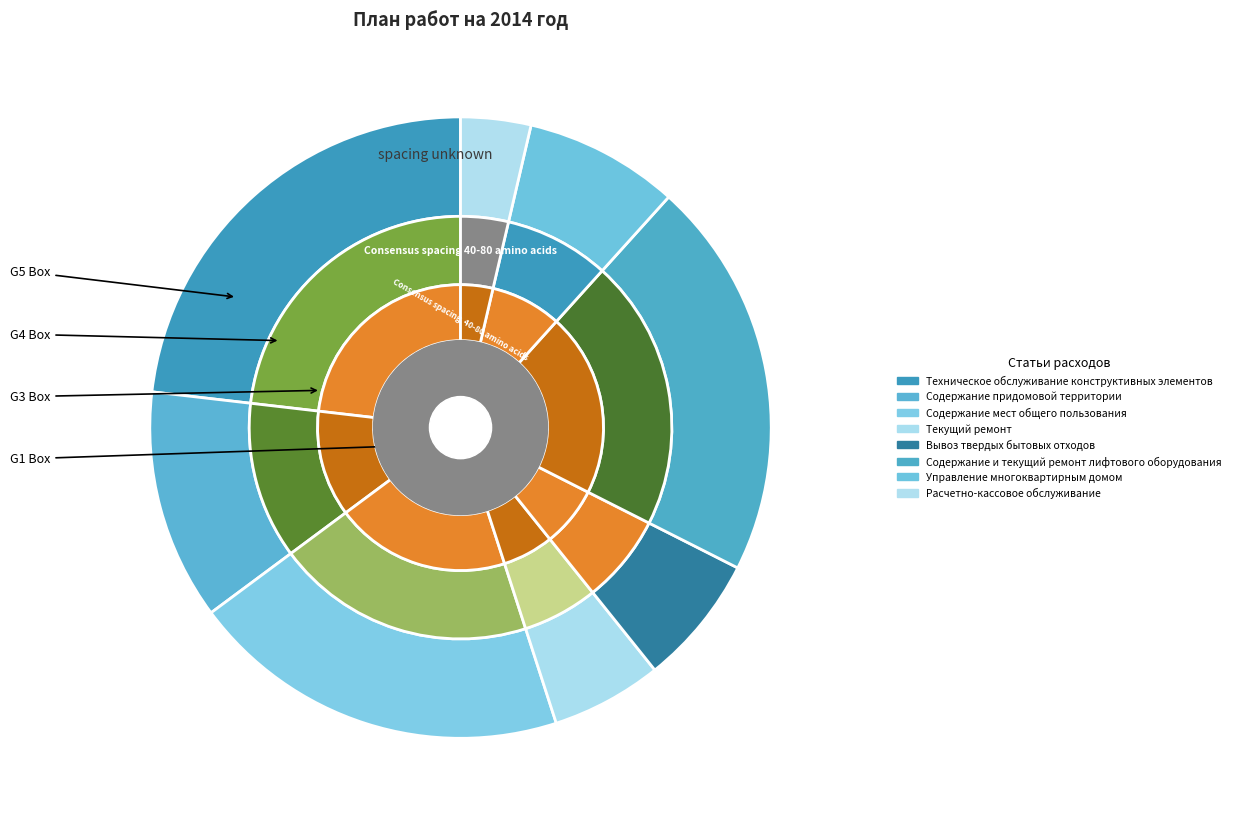

To the nearest percent, what is the difference between the Содержание придомовой территории and Содержание и текущий ремонт лифтового оборудования slice percentages?

9%